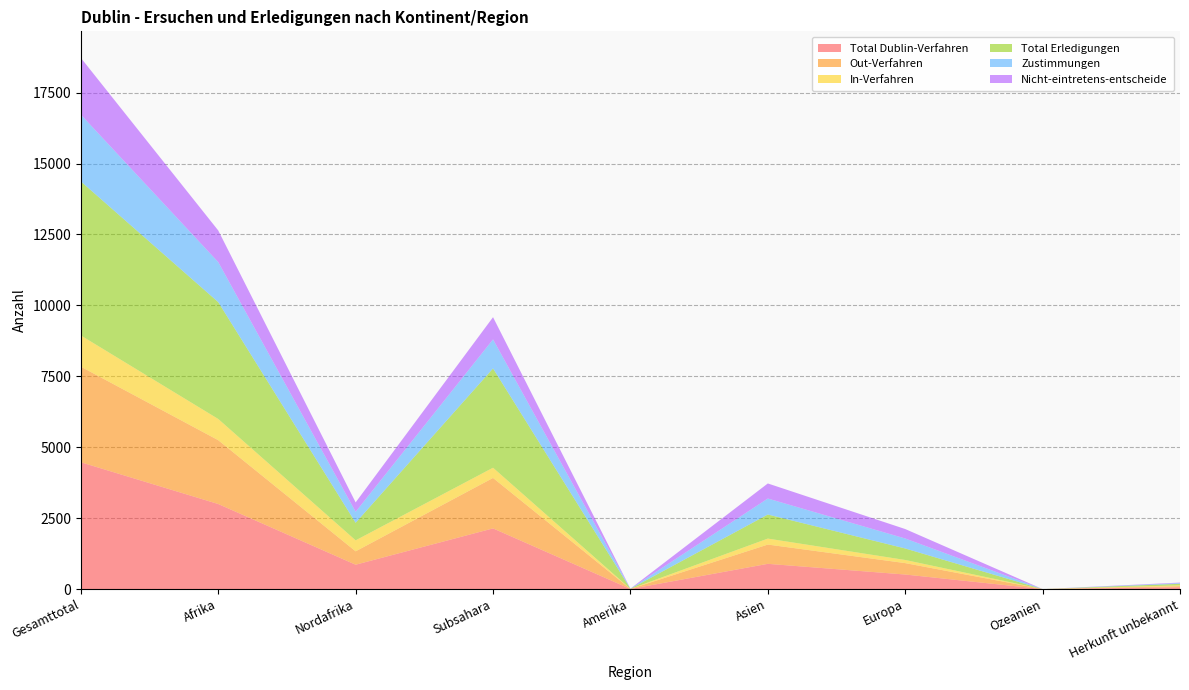

Reading left to right, extract all data points from this chart.

Total Dublin-Verfahren: 4470	2998	859	2139	3	890	513	0	66
Out-Verfahren: 3369	2250	472	1778	2	679	402	0	36
In-Verfahren: 1101	748	387	361	1	211	111	0	30
Total Erledigungen: 5429	4118	619	3499	4	848	405	0	54
Zustimmungen: 2354	1411	387	1024	3	564	352	0	24
Nicht-eintretens-entscheide: 2001	1115	332	783	3	531	333	0	19